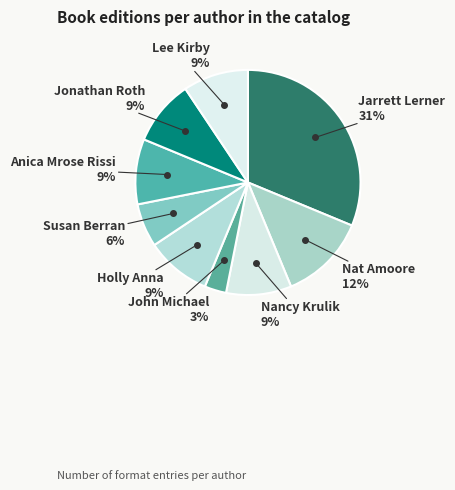

Which category has the biggest portion of the pie?

Jarrett Lerner (566627051)